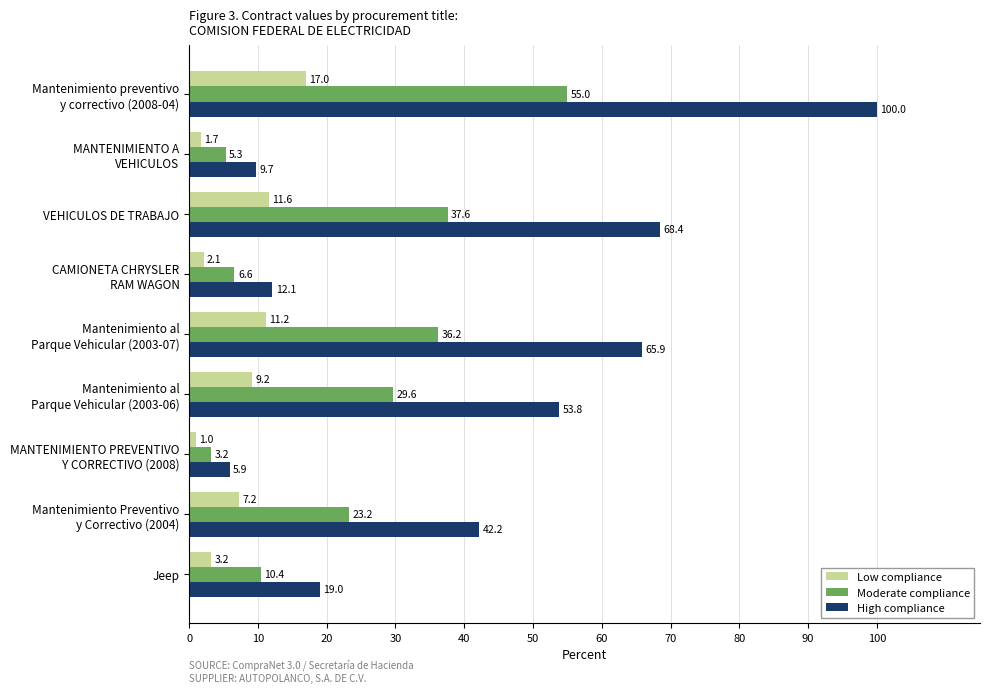

Where is High compliance nearest to the value 52?

Mantenimiento al
Parque Vehicular (2003-06)